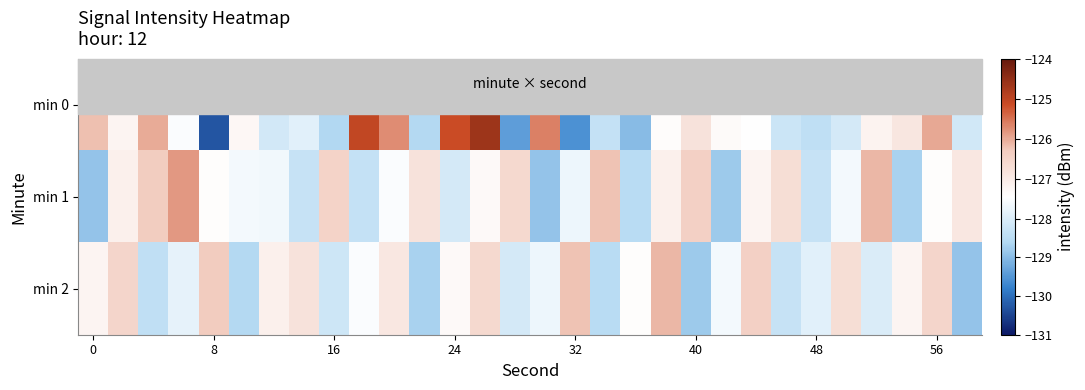

Reading left to right, what are all the values shown in this chart?

min 0: -126.2	-127.2	-126.0	-127.5	-130.3	-127.3	-128.1	-127.9	-128.6	-125.0	-125.7	-128.6	-125.1	-124.6	-129.4	-125.6	-129.6	-128.3	-129.0	-127.4	-126.8	-127.3	-127.4	-128.2	-128.4	-128.1	-127.2	-126.9	-126.0	-128.1
min 1: -128.9	-127.1	-126.3	-125.8	-127.4	-127.6	-127.7	-128.3	-126.5	-128.3	-127.5	-126.8	-128.1	-127.3	-126.6	-128.9	-127.7	-126.2	-128.5	-127.1	-126.4	-128.8	-127.2	-126.7	-128.3	-127.6	-126.1	-128.7	-127.4	-126.9
min 2: -127.2	-126.5	-128.4	-127.8	-126.3	-128.6	-127.1	-126.8	-128.2	-127.5	-126.9	-128.7	-127.3	-126.6	-128.1	-127.7	-126.2	-128.5	-127.4	-126.1	-128.8	-127.6	-126.4	-128.3	-127.9	-126.7	-128.0	-127.2	-126.5	-128.9